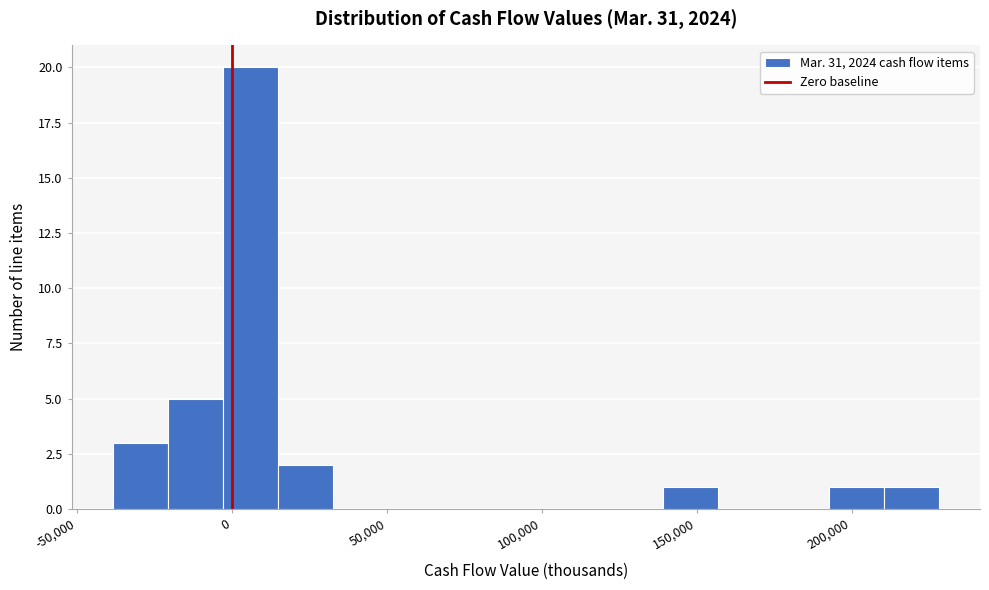

Around what value on the x-axis is the tallest bar? Give the approximate position of its centre, as read against the axis.

5000